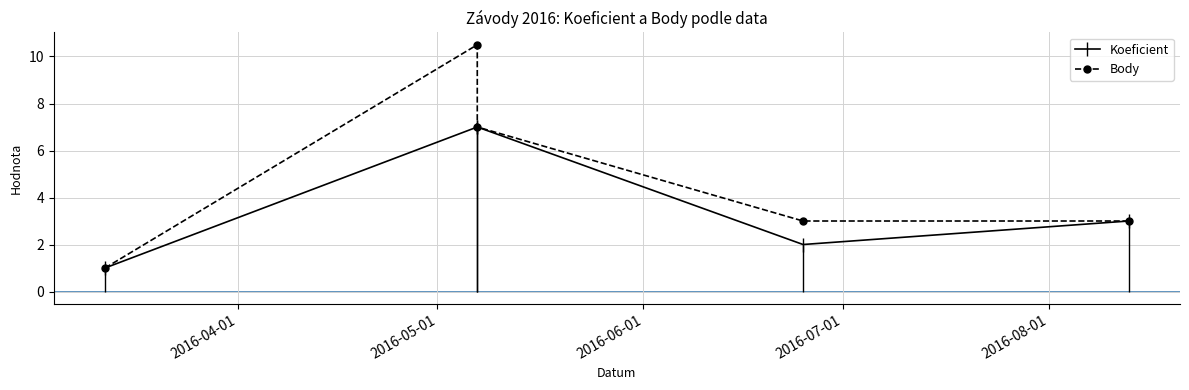

What is the highest value of the Koeficient series?

7.0